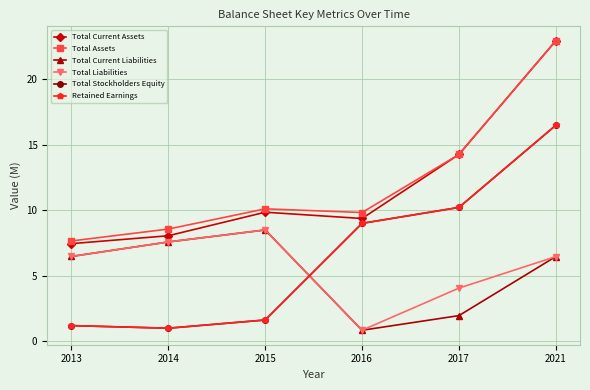

What are all the series names shown in the legend?

Total Current Assets, Total Assets, Total Current Liabilities, Total Liabilities, Total Stockholders Equity, Retained Earnings